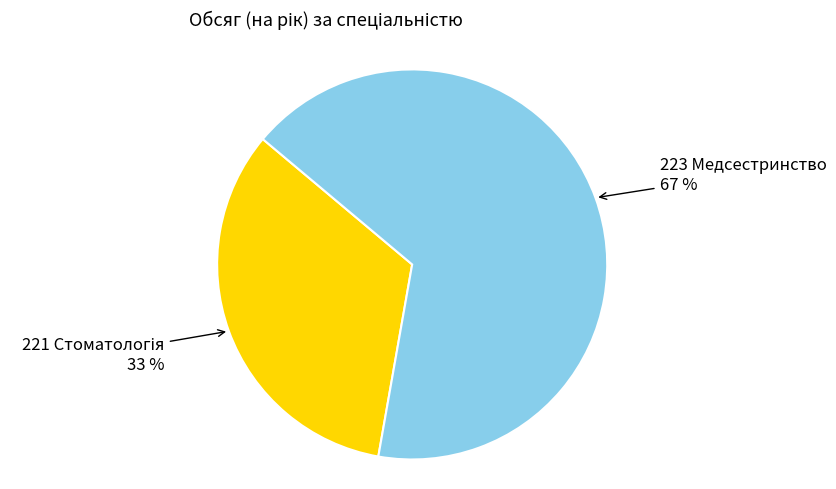

Does any single category account for the majority?

Yes